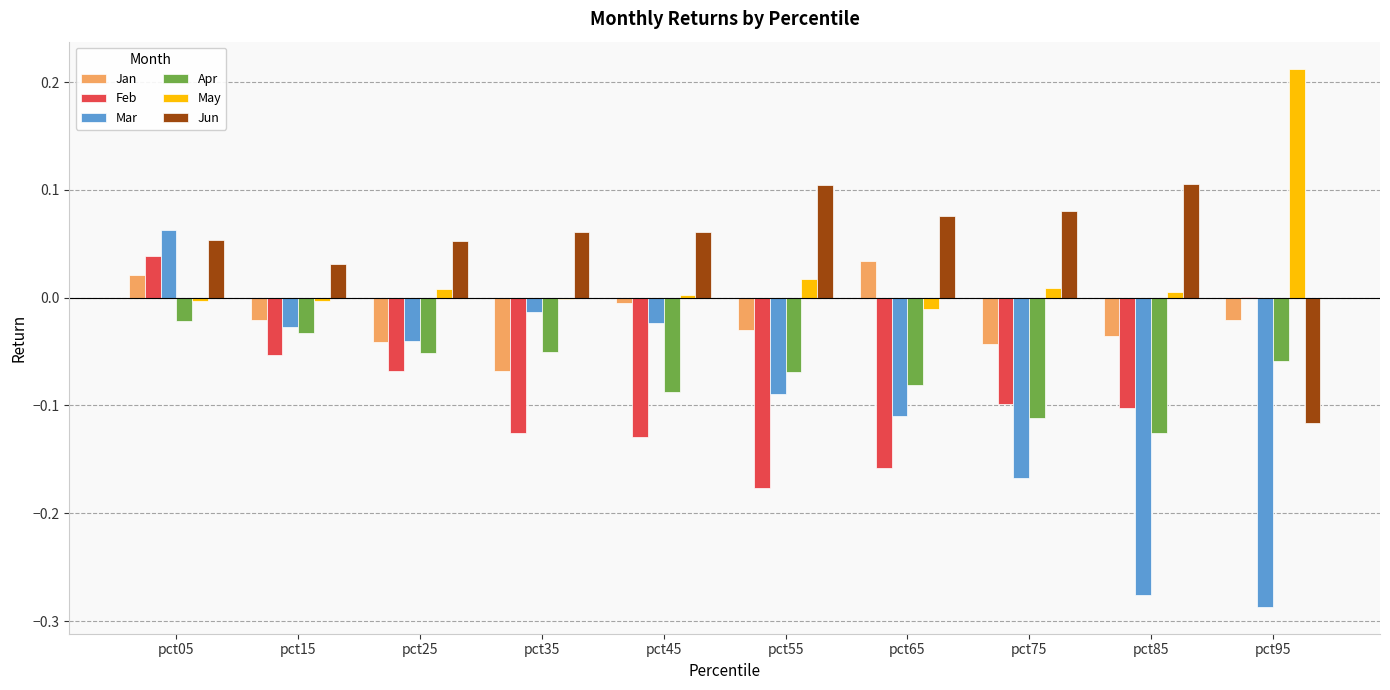

Is the value of Mar at pct25 greater than the value of May at pct75?

No